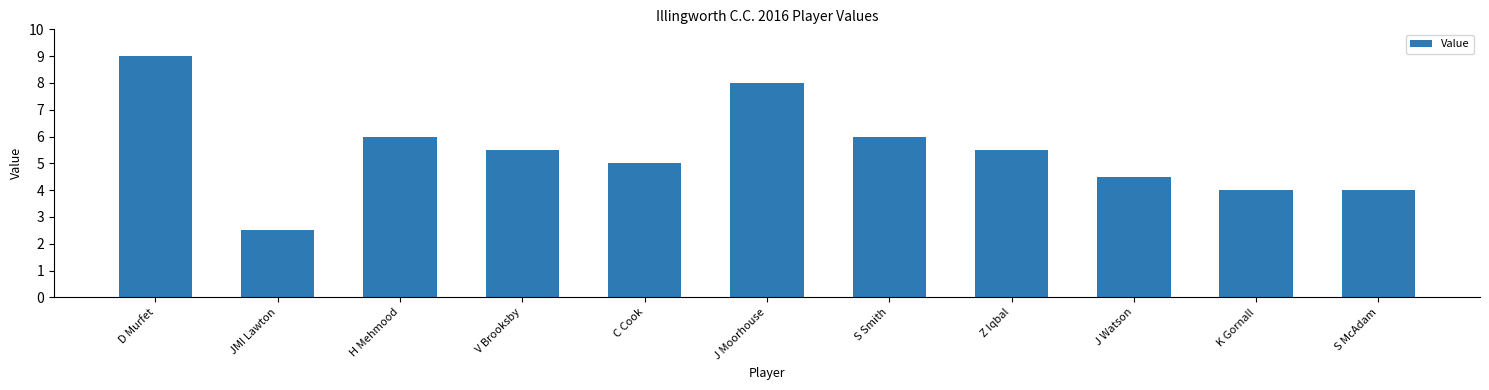

Are the bars horizontal?

No